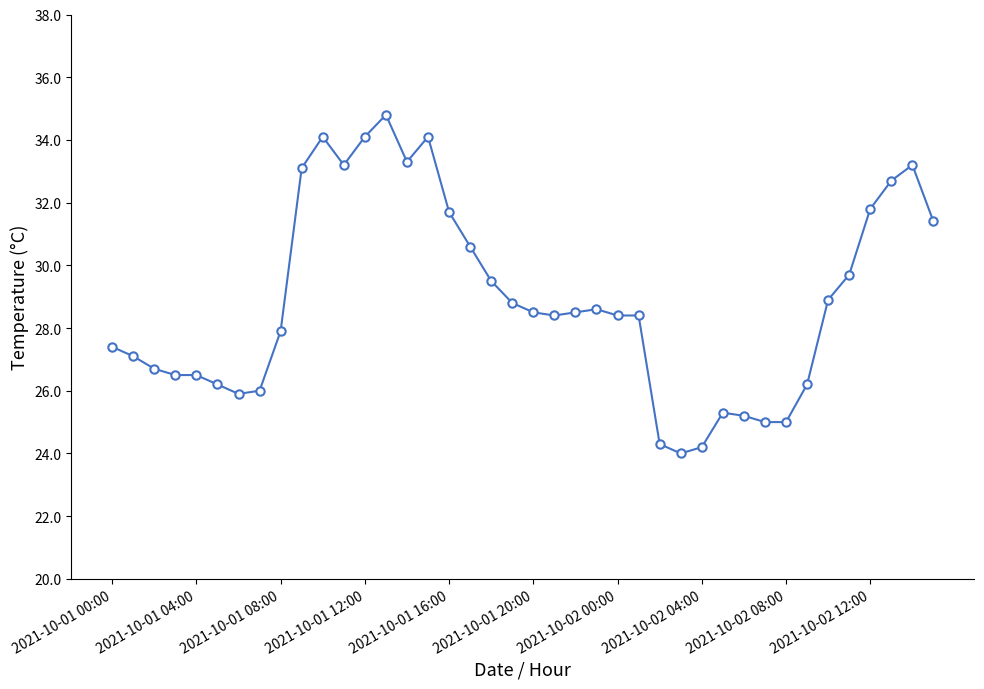

What is the value of the 29th point from the left?

24.2